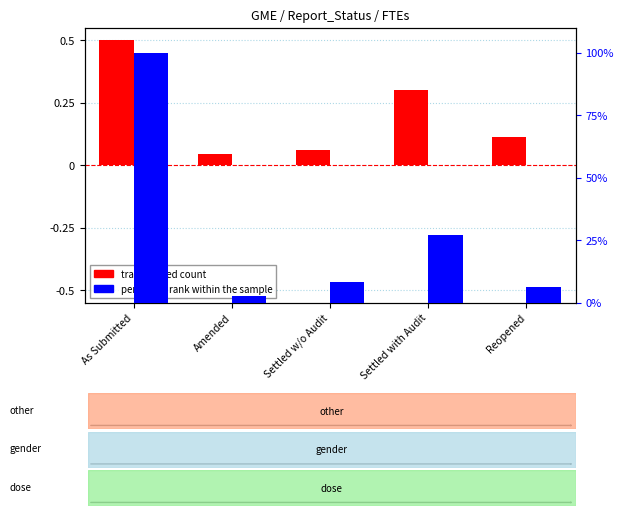

What is the difference between the percentile rank within the sample values at Reopened and As Submitted?

93.6